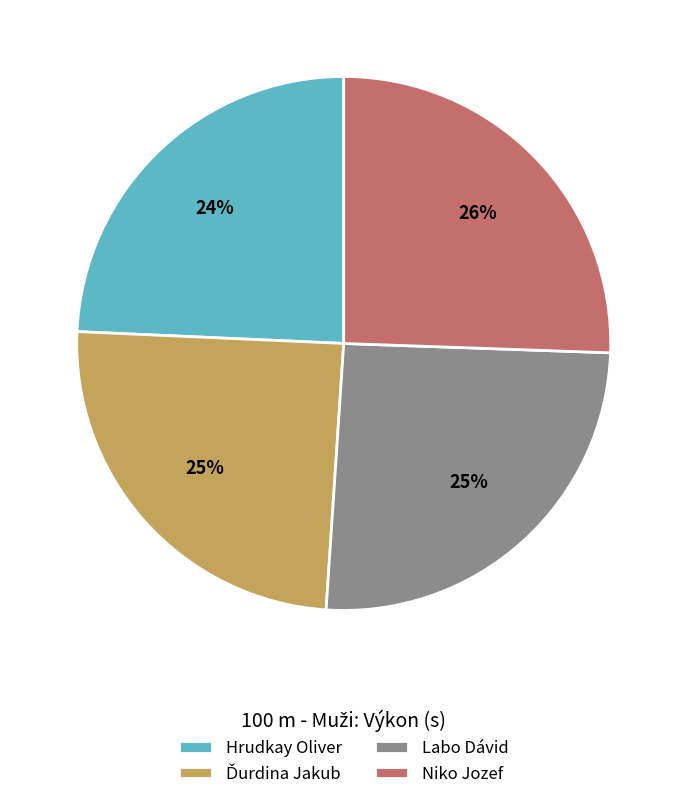

To the nearest percent, what portion does Hrudkay Oliver represent?

24%